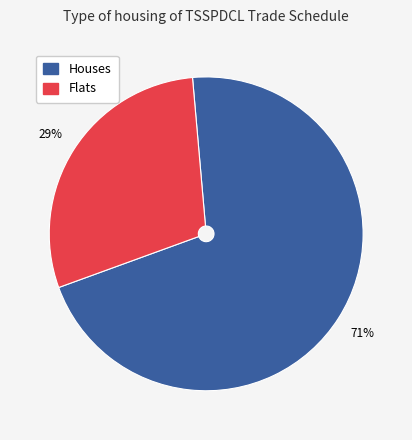

Count the number of slices in the pie.

2